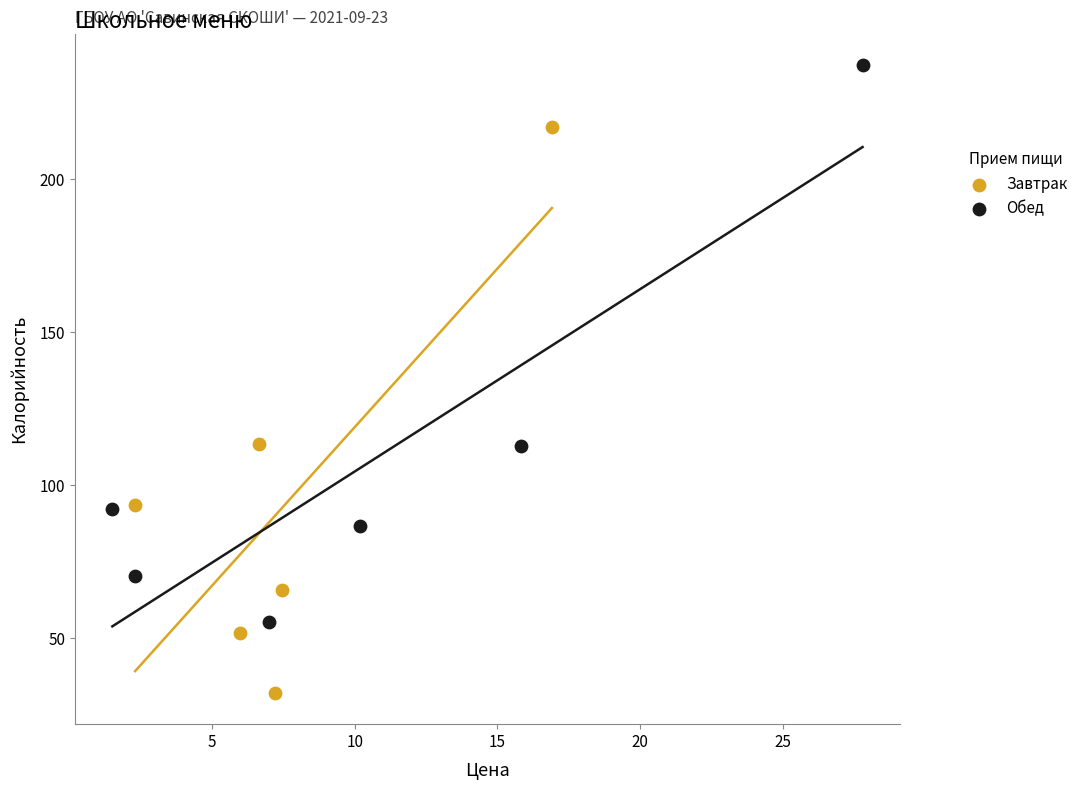

Which series reaches the maximum Y coordinate?

Обед